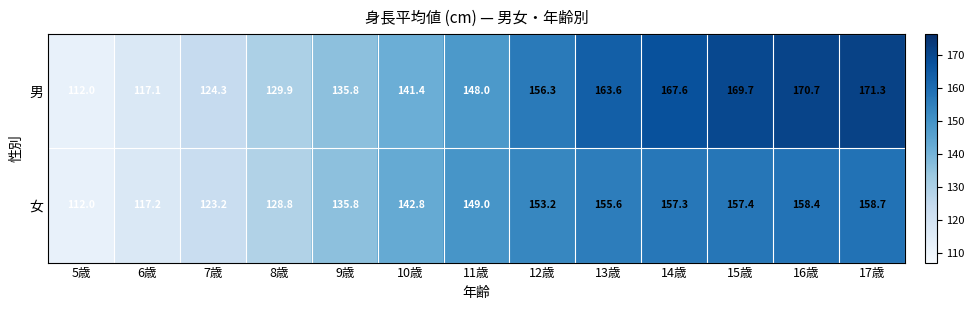

What is the difference between the maximum and minimum values in the 男 series?

59.3